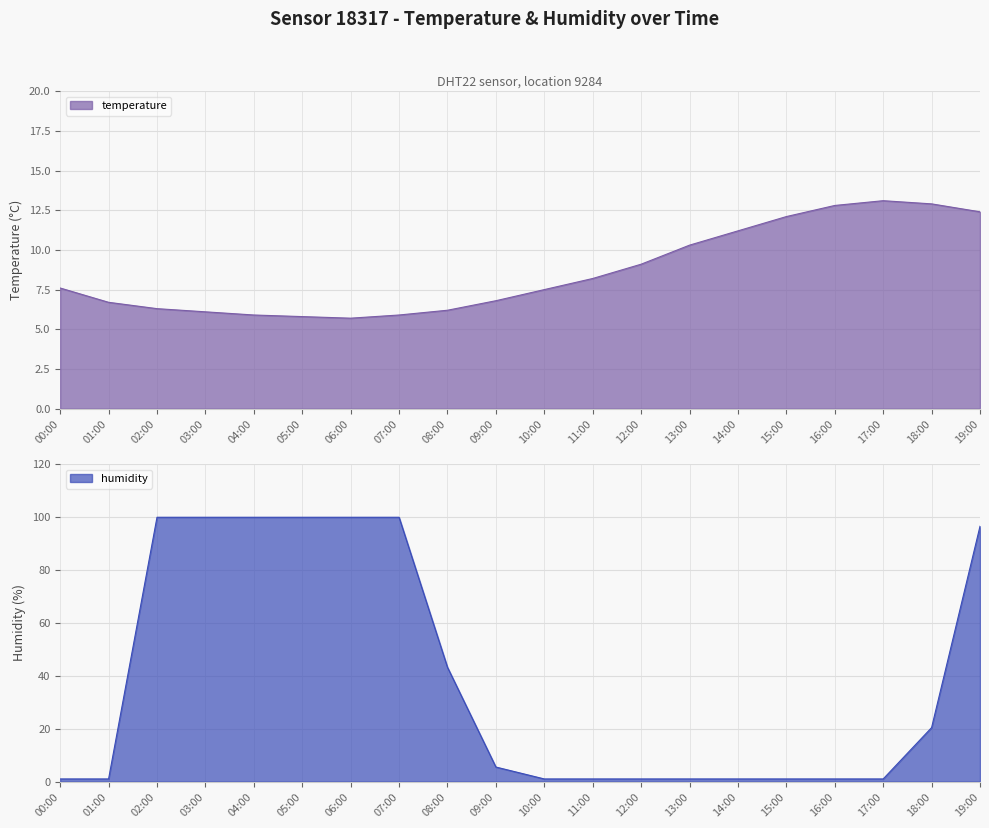

What position from the right is 14:00?

6